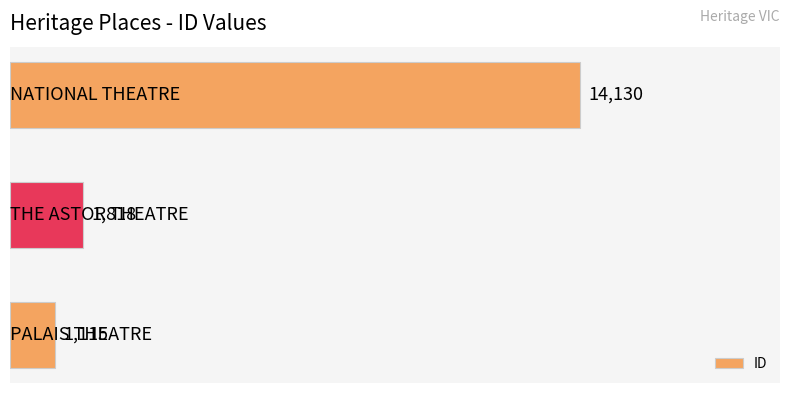

What is the difference between the maximum and minimum values?

13015